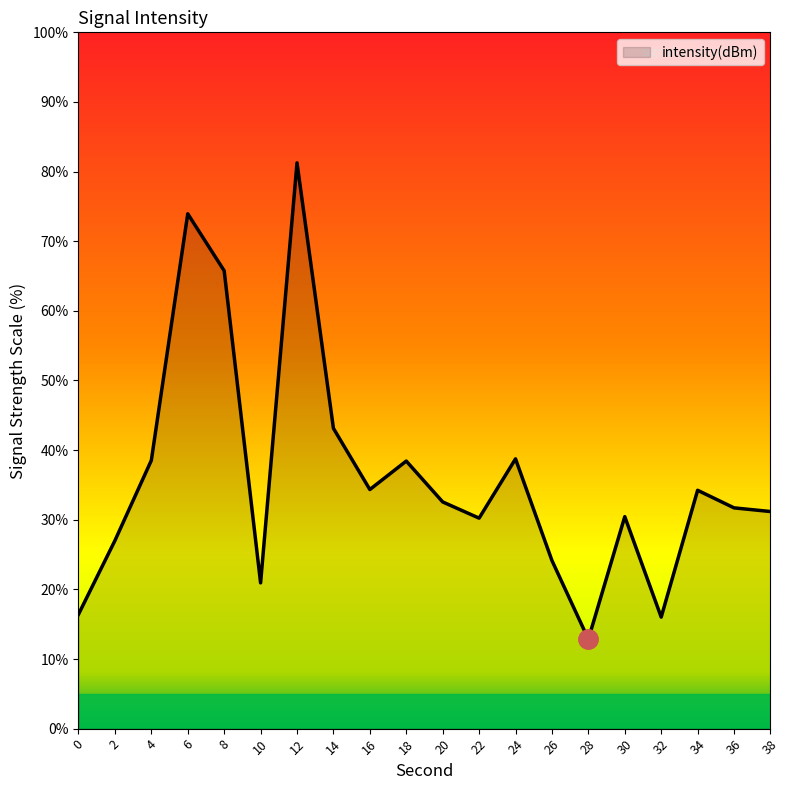

What is the smallest value displayed?

12.8